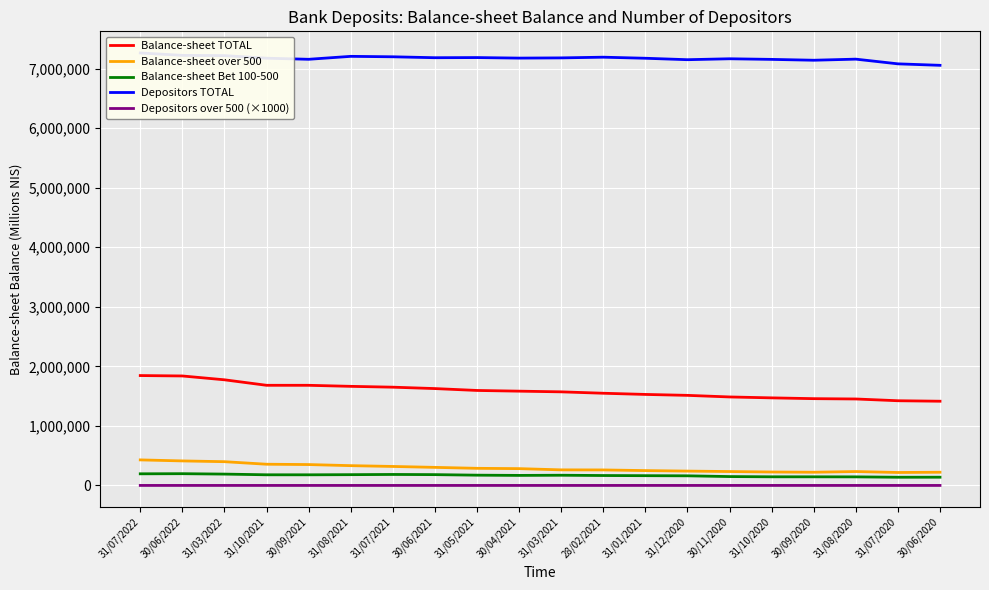

Between 31/10/2021 and 28/02/2021, which series saw the biggest shift?

Balance-sheet TOTAL